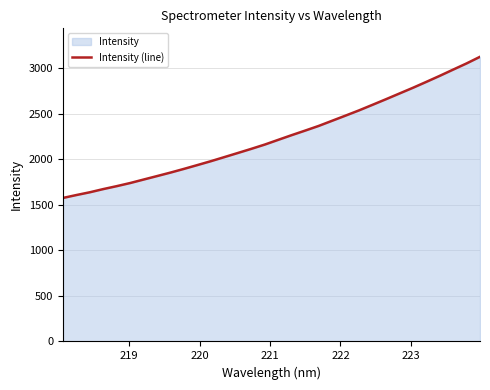

What is the minimum value shown in the chart?

1577.1